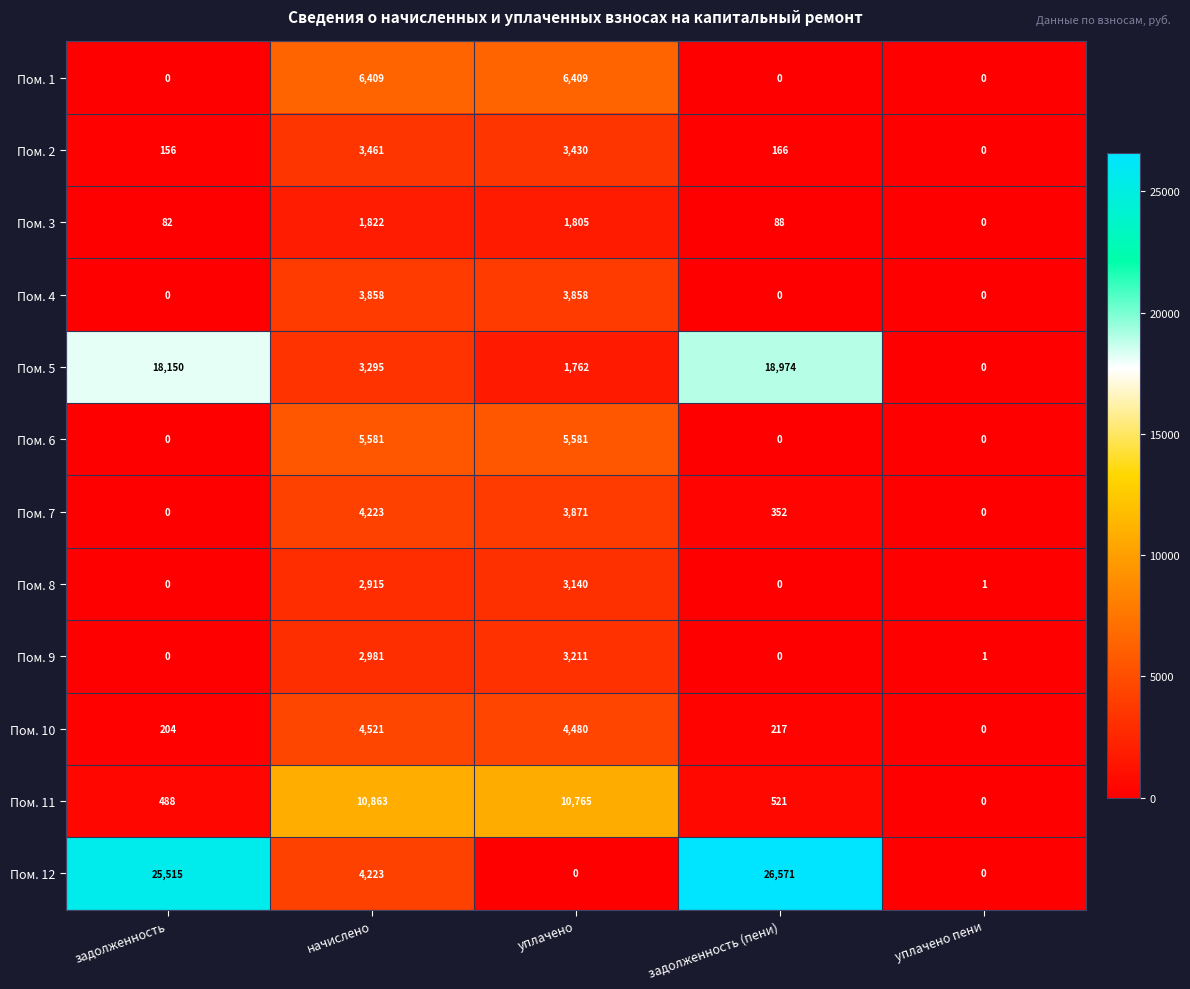

What is the difference between the second highest and minimum values in the Пом. 2 series?

3430